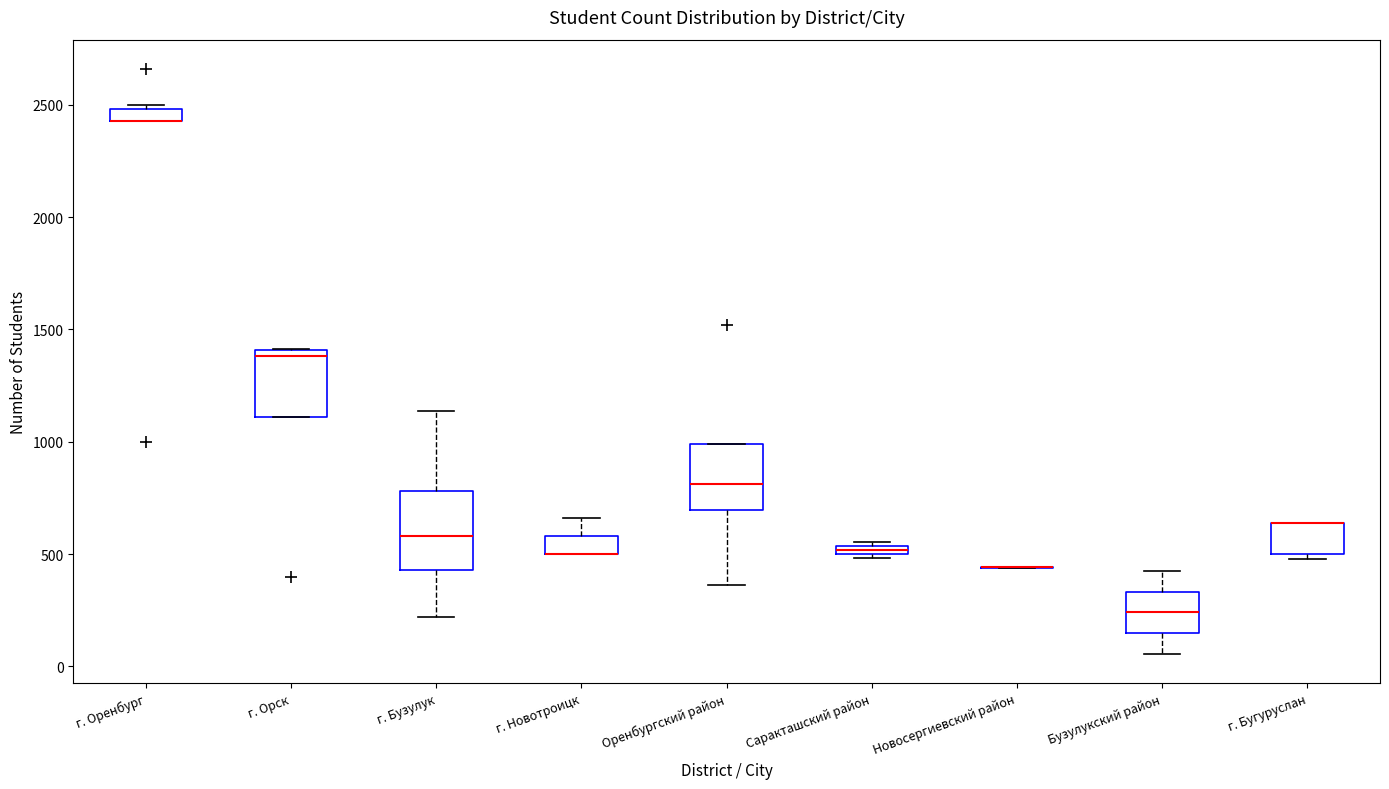

Which box is the tallest, from its lower edge to its upper edge?

г. Бузулук